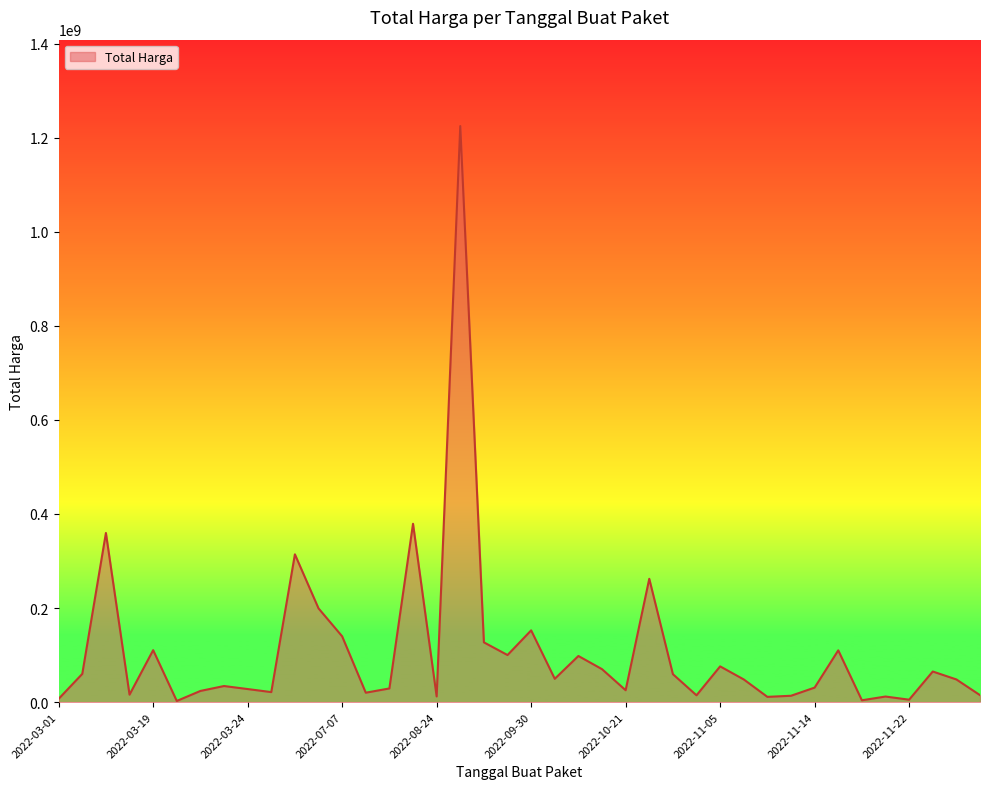

What is the maximum value shown in the chart?

1224682000